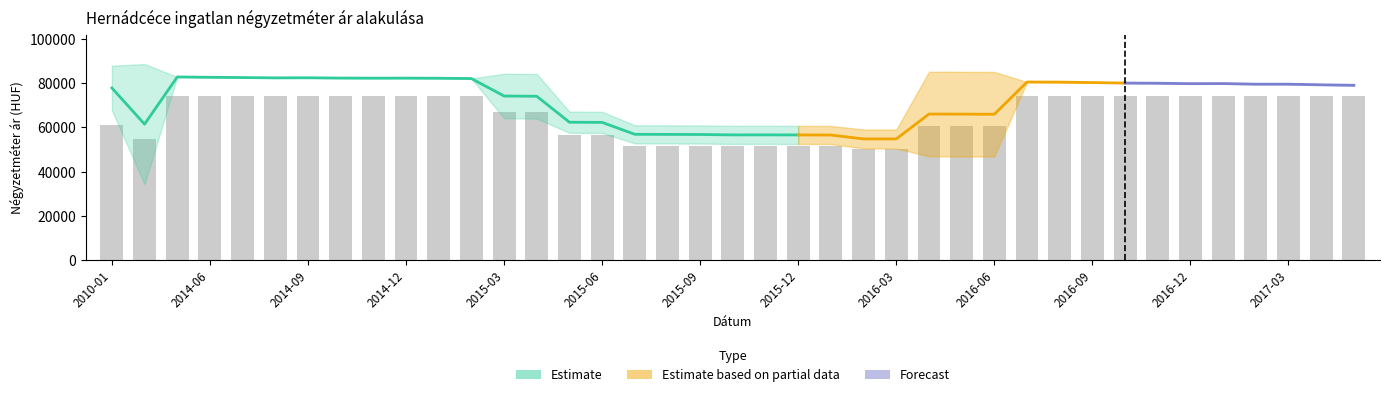

Which category has the lowest value in the Szórás felső határ series?

2016-02